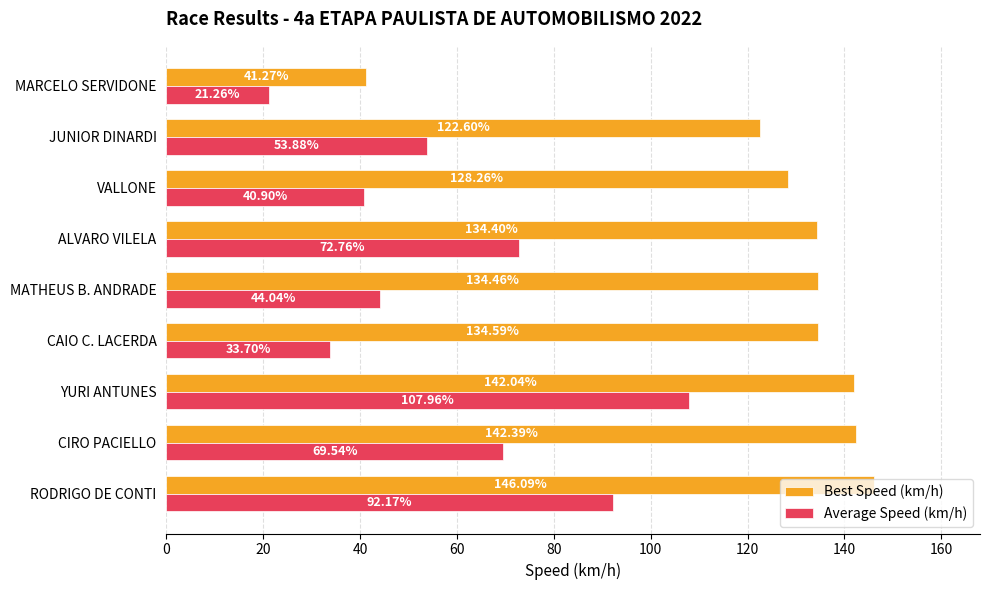

At which label does Average Speed (km/h) reach its peak?

YURI ANTUNES